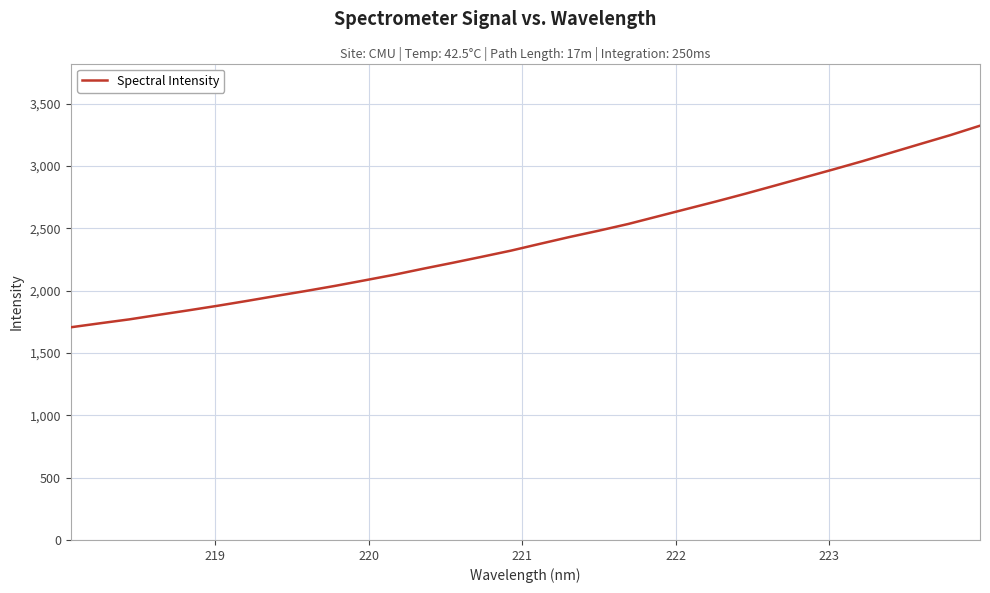

What is the smallest value displayed?

1706.5